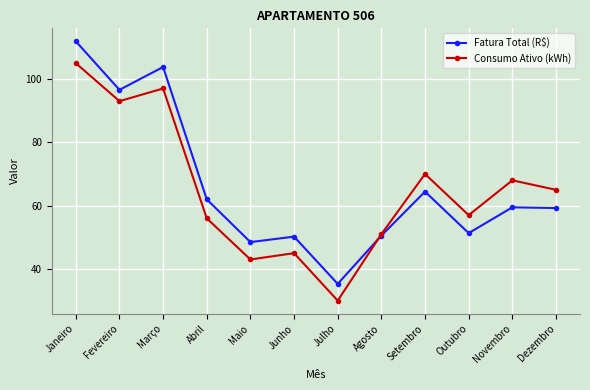

Which series has the largest total across all categories?

Fatura Total (R$)